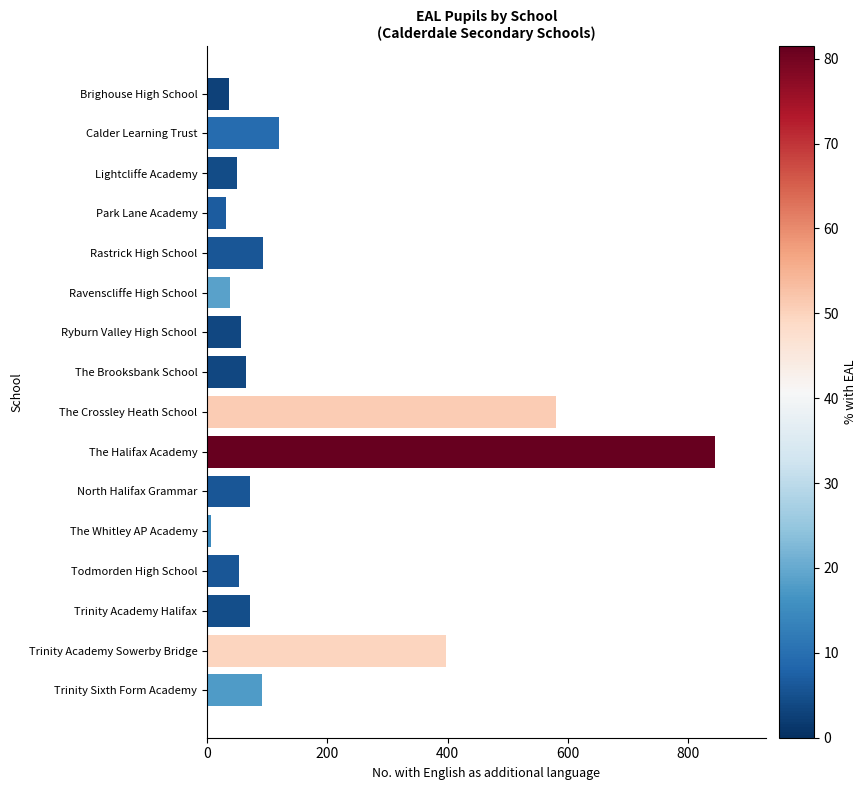

At which label is the value closest to 425?

Trinity Academy Sowerby Bridge